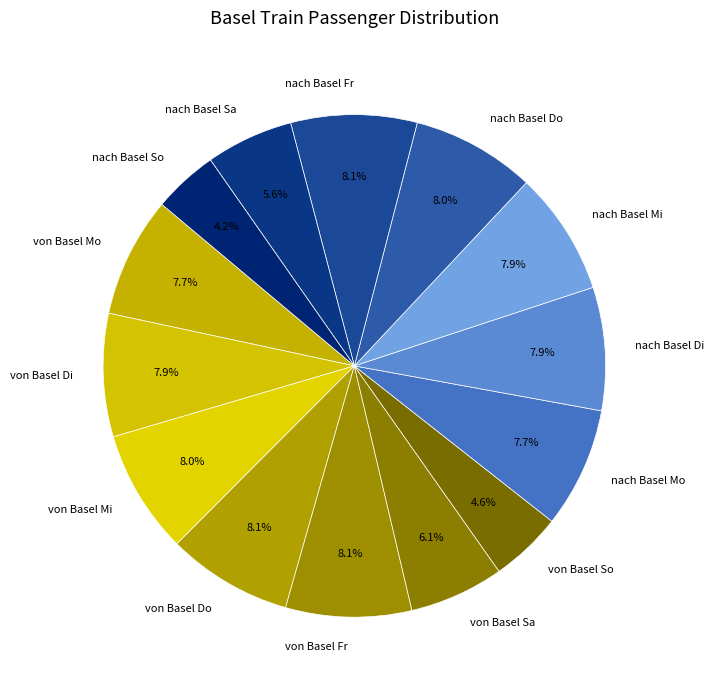

To the nearest percent, what percentage of the pie is von Basel Do?

8%